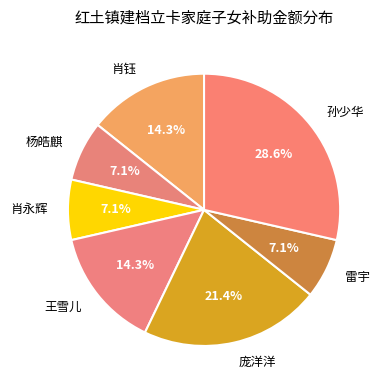

How many segments does this pie chart have?

7